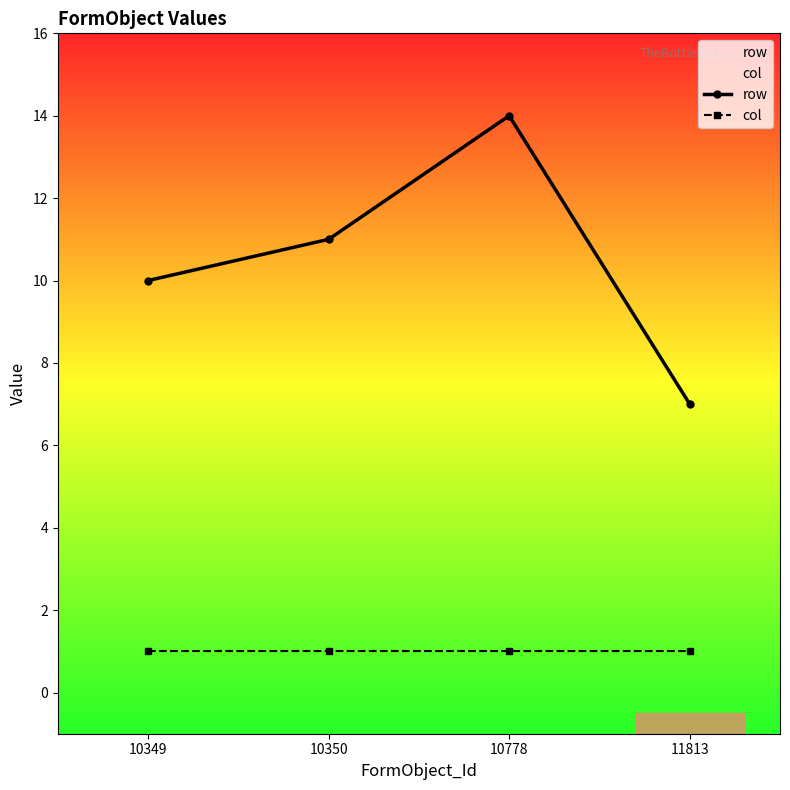

Is the value of row at 11813 greater than the value of col at 10349?

Yes